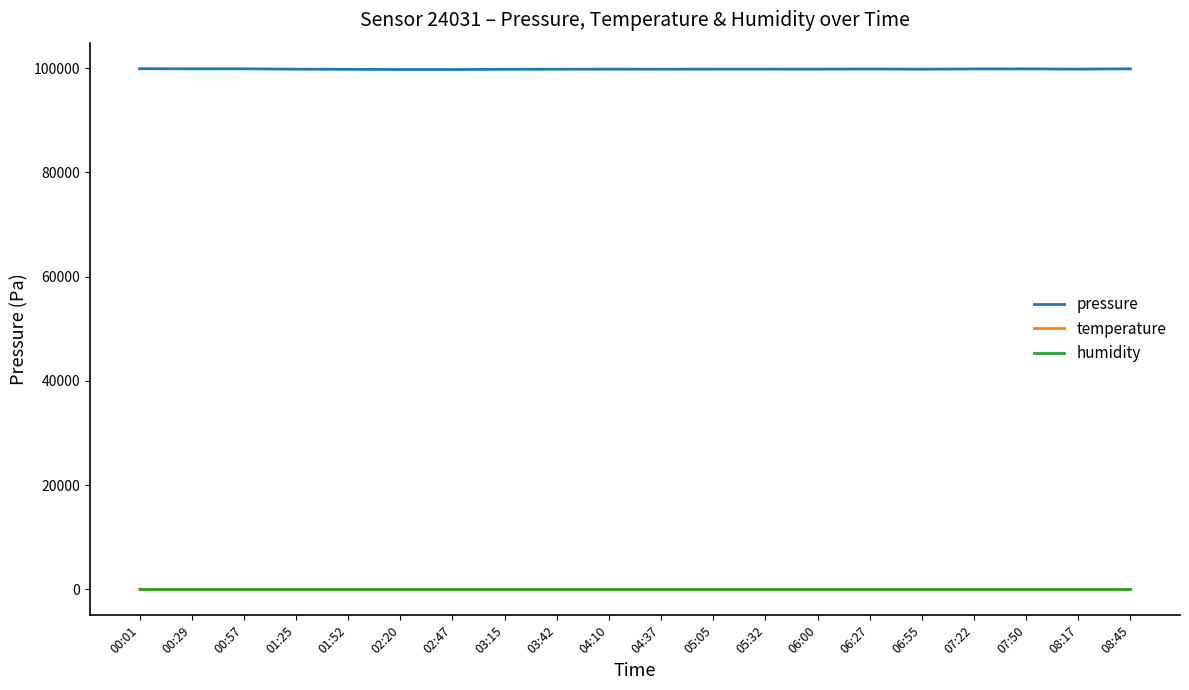

How many lines are shown in the chart?

3